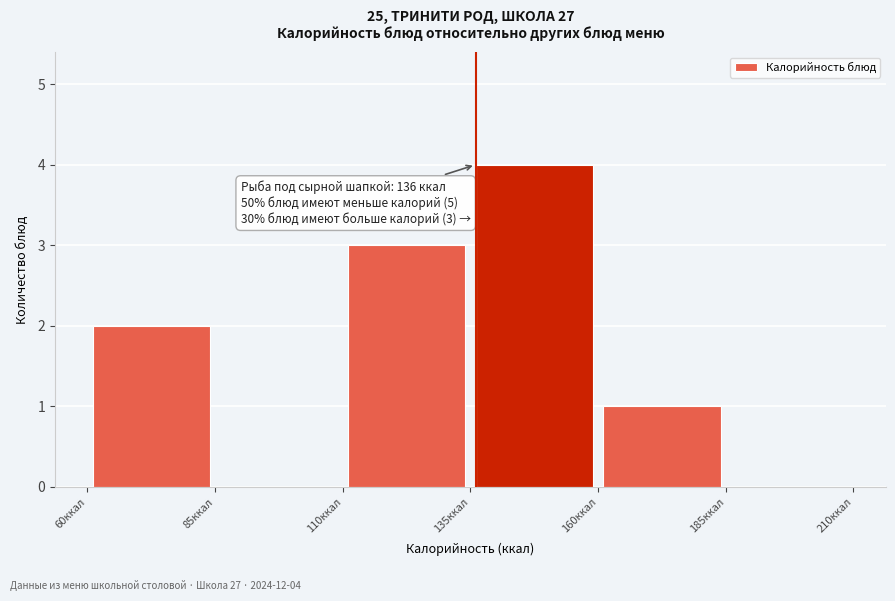

Over which range of the x-axis is the bar tallest?

135 to 160